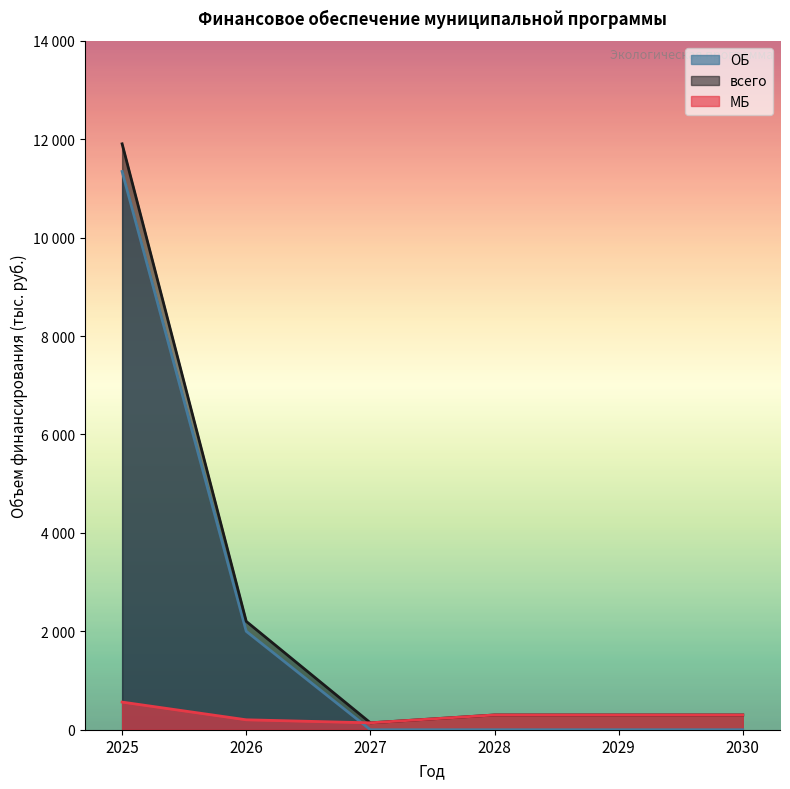

What is the value of the всего point at the 4th from the left?

300.0